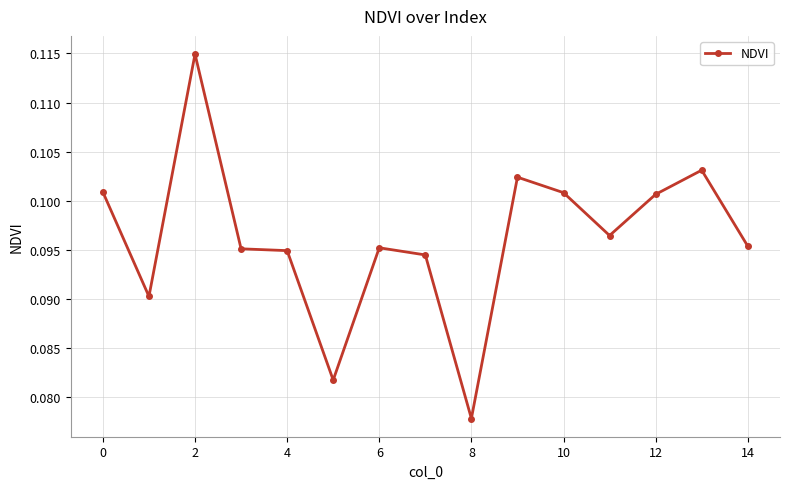

Count the values in the range 0 to 1.

15